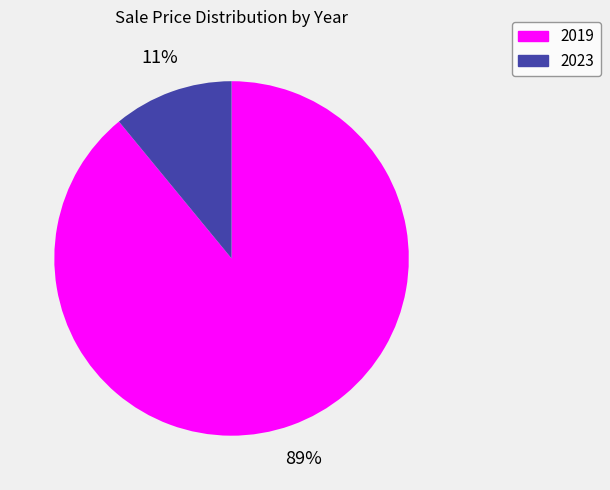

Is it true that 2023 is 18% of the pie?

False